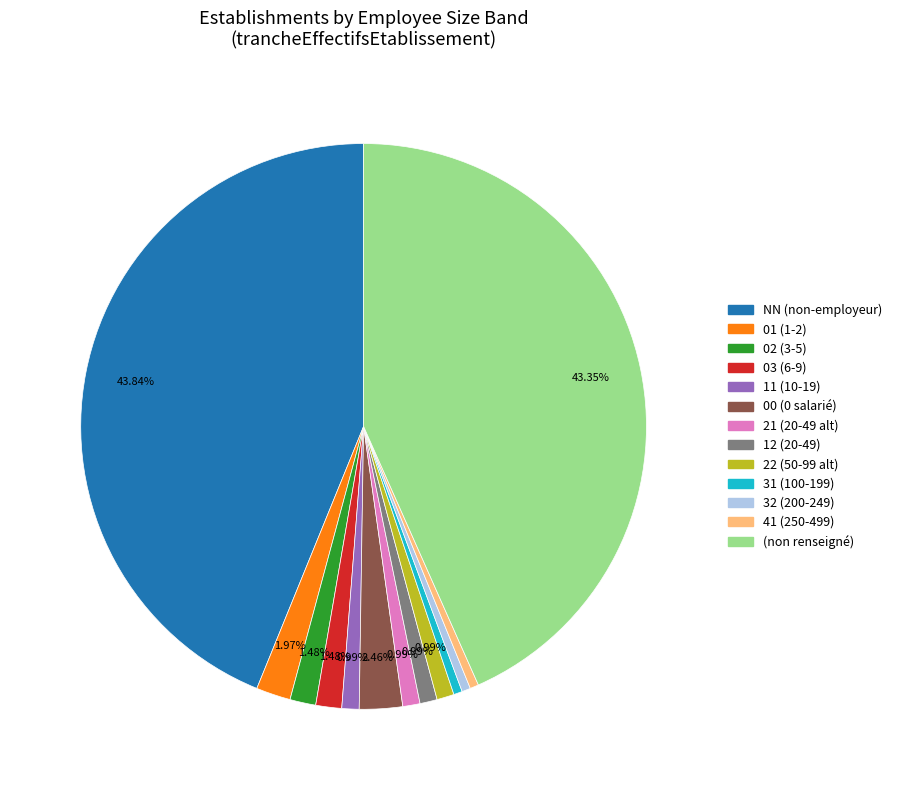

Is there a majority slice in this chart?

No